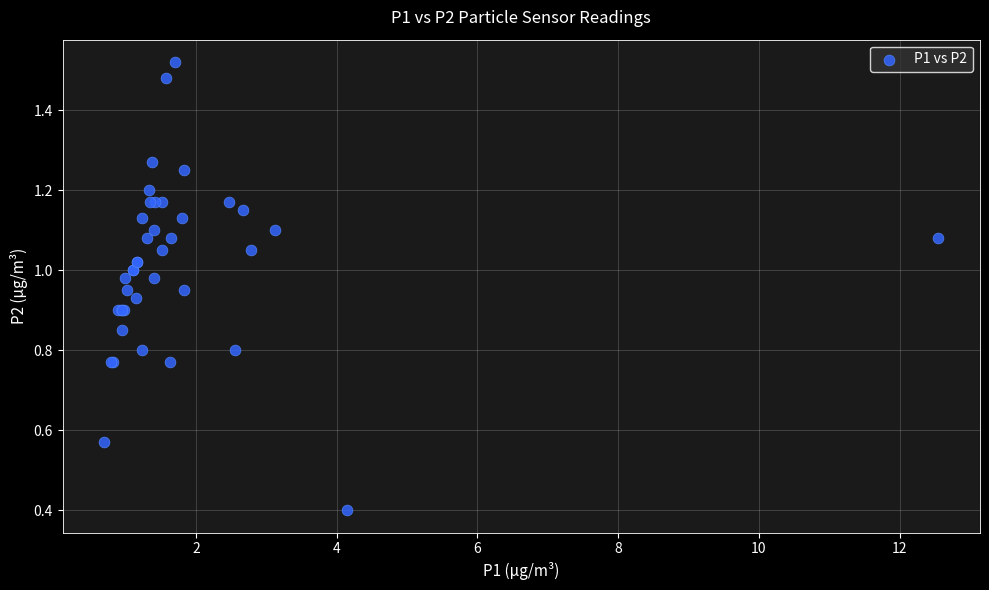

What Y value in the scatter plot is closest to 0?

0.4